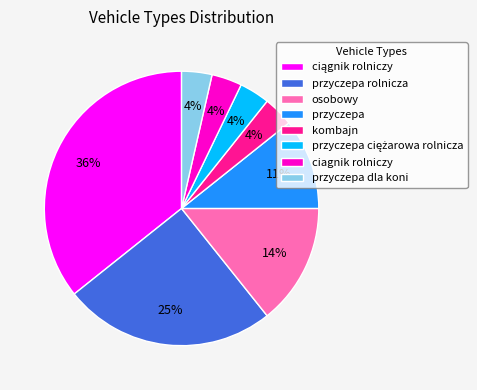

Combined, do ciagnik rolniczy and przyczepa dla koni account for over 50%?

No